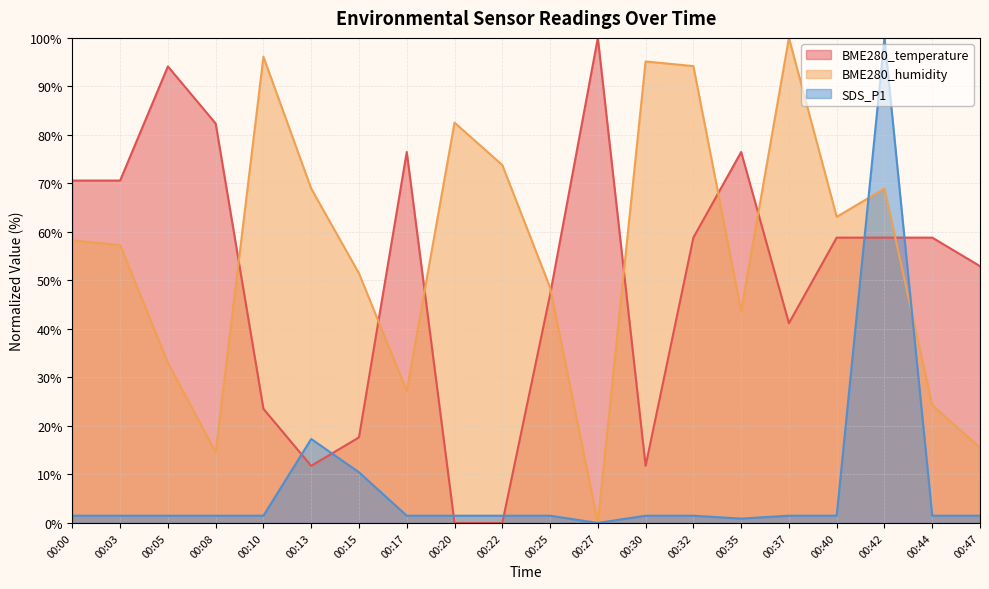

Count the number of data series in this chart.

3